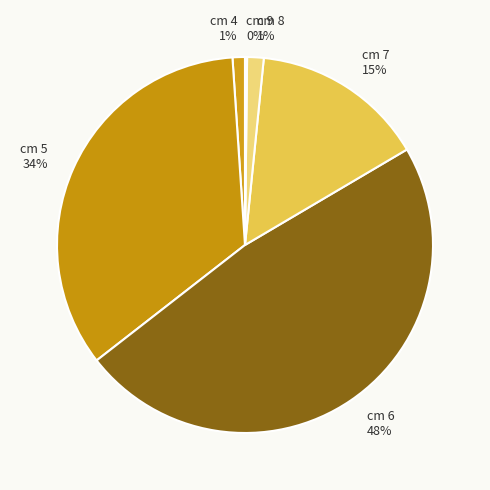

To the nearest percent, what percentage of the pie is cm 8?

1%